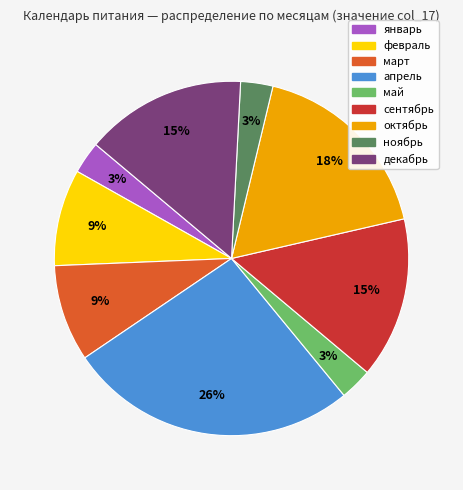

Which has a higher value, апрель or январь?

апрель